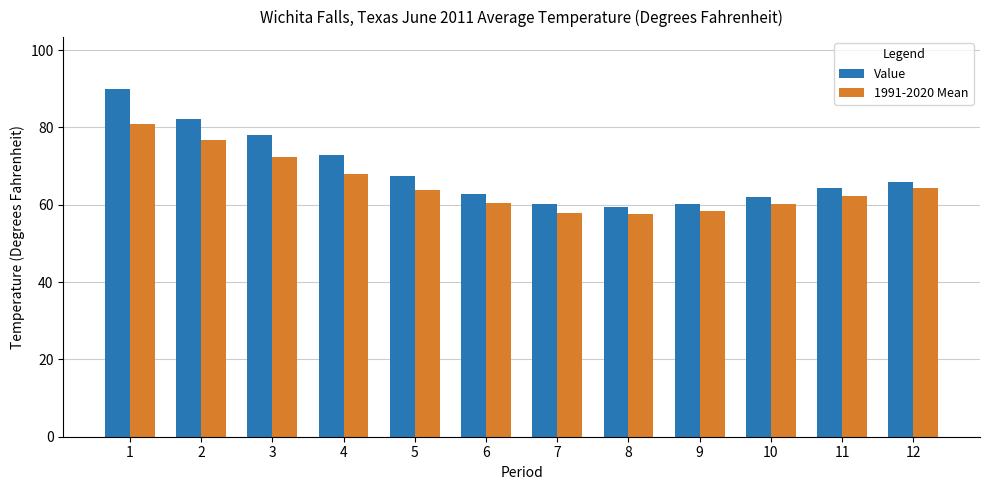

Rank the series by their maximum value, from lowest to highest.

1991-2020 Mean, Value